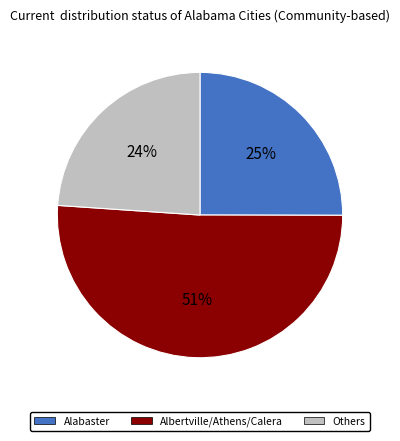

To the nearest percent, what is the difference between the largest and smallest slice percentages?

27%